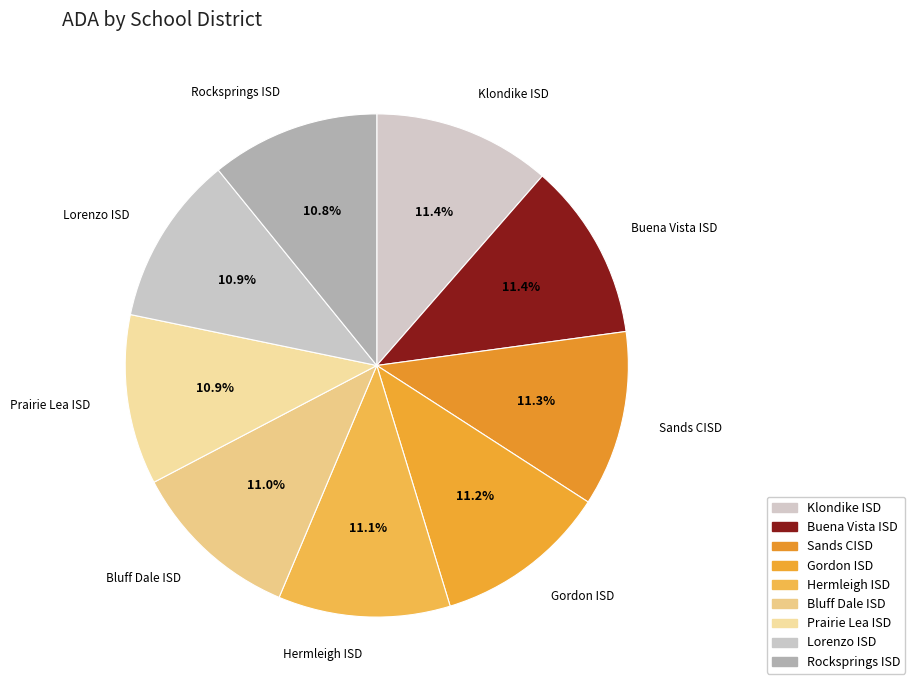

Does any single category account for the majority?

No